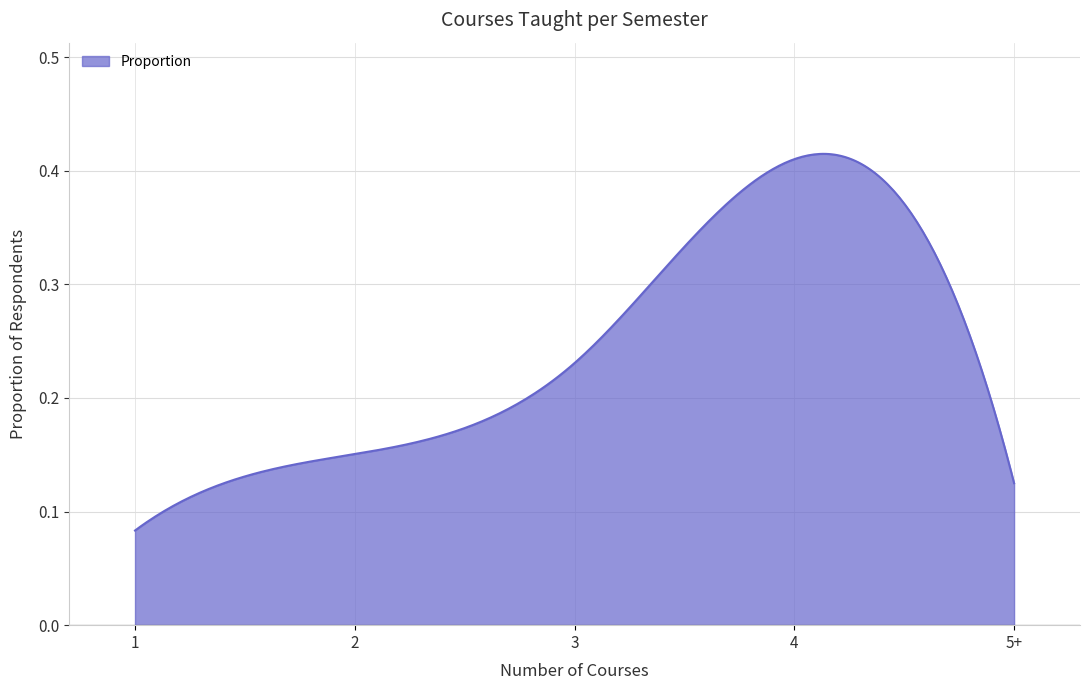

Where is the data nearest to the value 0?

1